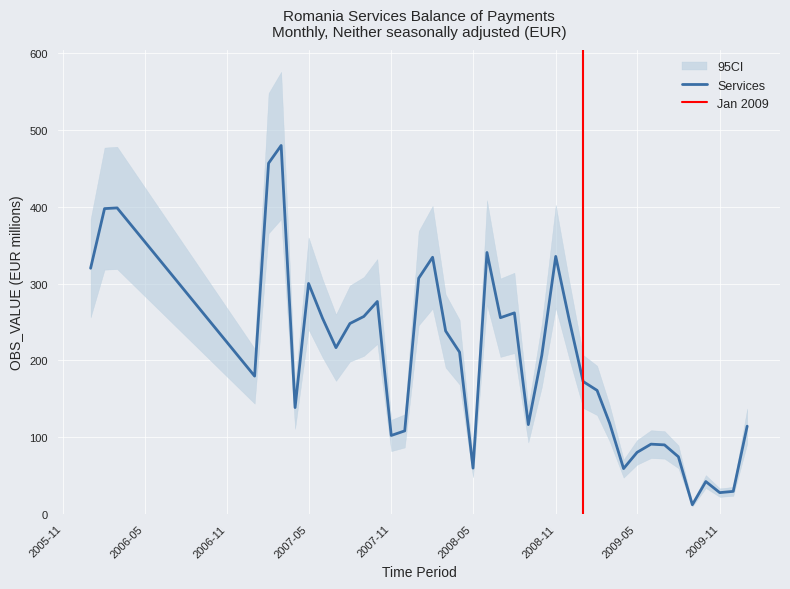

What position from the left is 2007-03?

6